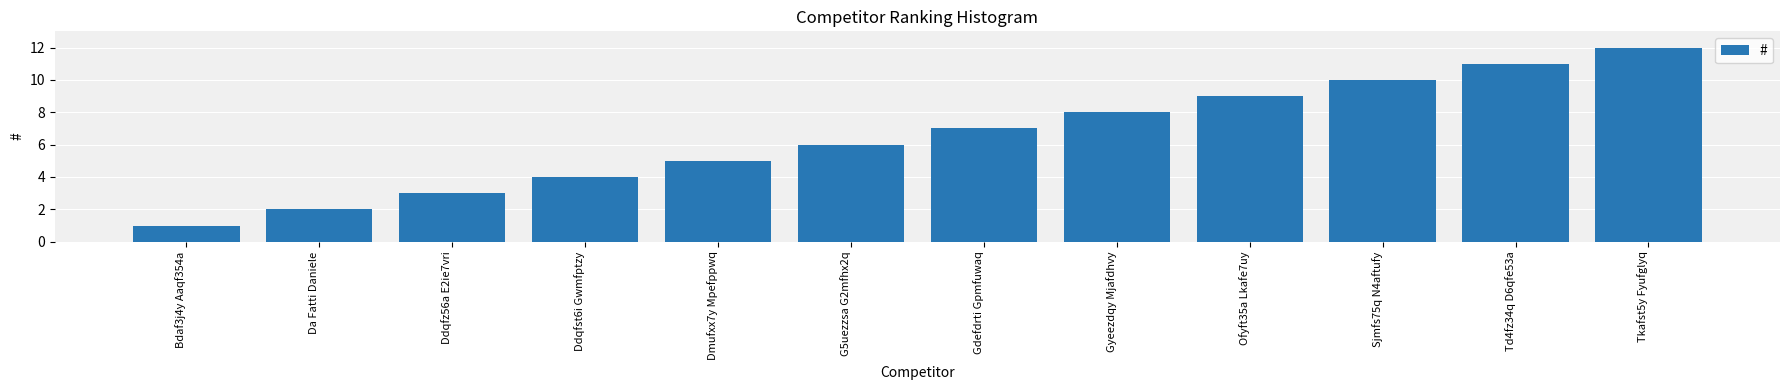

Reading left to right, extract all data points from this chart.

Bdaf3j4y Aaqf354a=1	Da Fatti Daniele=2	Ddqfz56a E2ie7vri=3	Ddqfst6i Gwmfptzy=4	Dmufxx7y Mpefppwq=5	G5uezzsa G2mfhx2q=6	Gdefdrti Gpmfuwaq=7	Gyeezdqy Mjafdhvy=8	Ofyft35a Lkafe7uy=9	Sjmfs75q N4aftufy=10	Td4fz34q D6qfe53a=11	Tkafst5y Fyufglyq=12